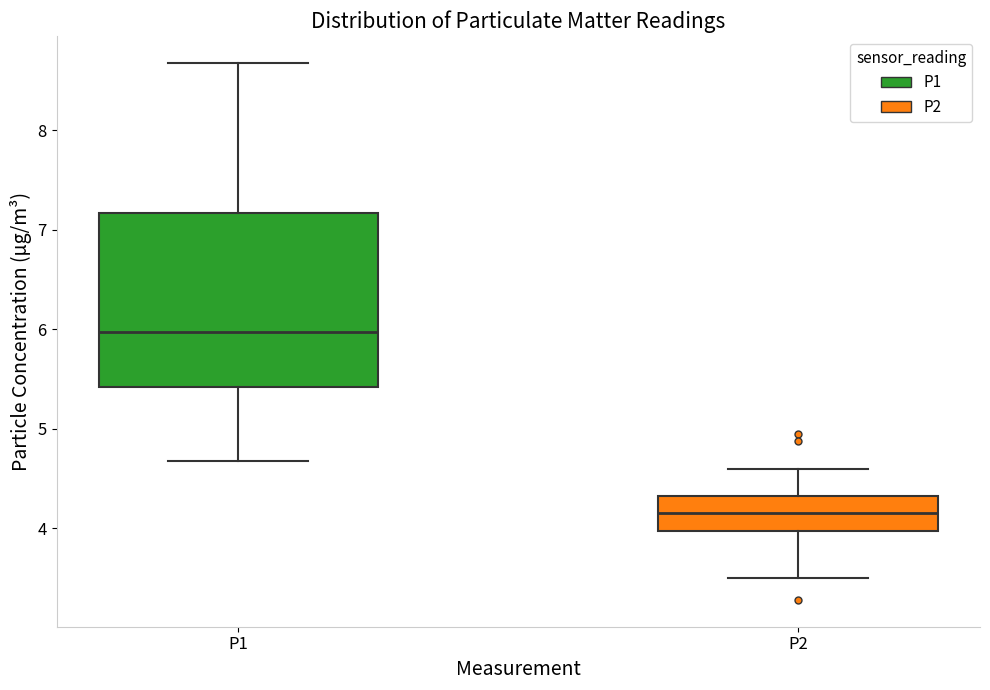

Reading left to right, transcribe this box plot: for each box, give where its median line is, the range the box spans, and where its two whiskers end, as read against the y-axis. The values are not printed on the chart, so give them approximately, as read against the axis.

P1: median 6.0, box 5.4 to 7.2, whiskers 4.7 to 8.7
P2: median 4.2, box 4.0 to 4.3, whiskers 3.5 to 4.6